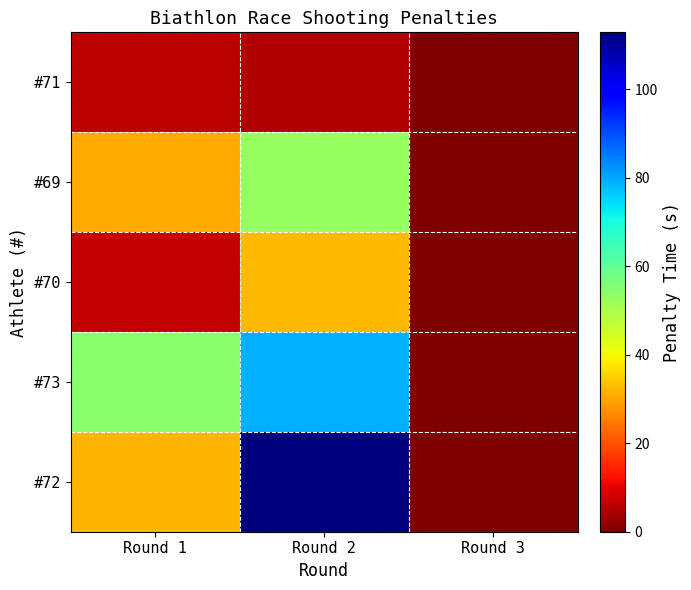

Which series has the largest total across all categories?

#72